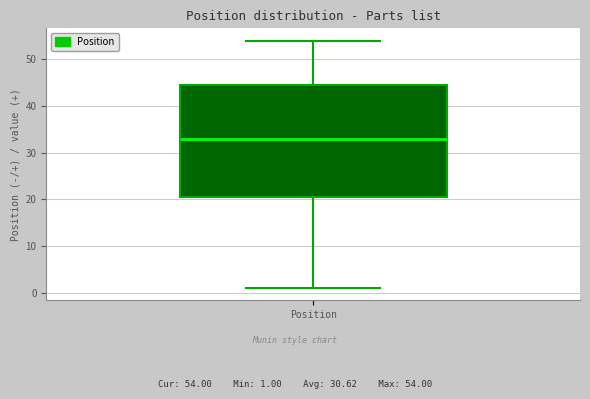

Where does the median line of the box for Position sit on the y-axis? The values are not printed on the chart, so give them approximately, as read against the axis.

33